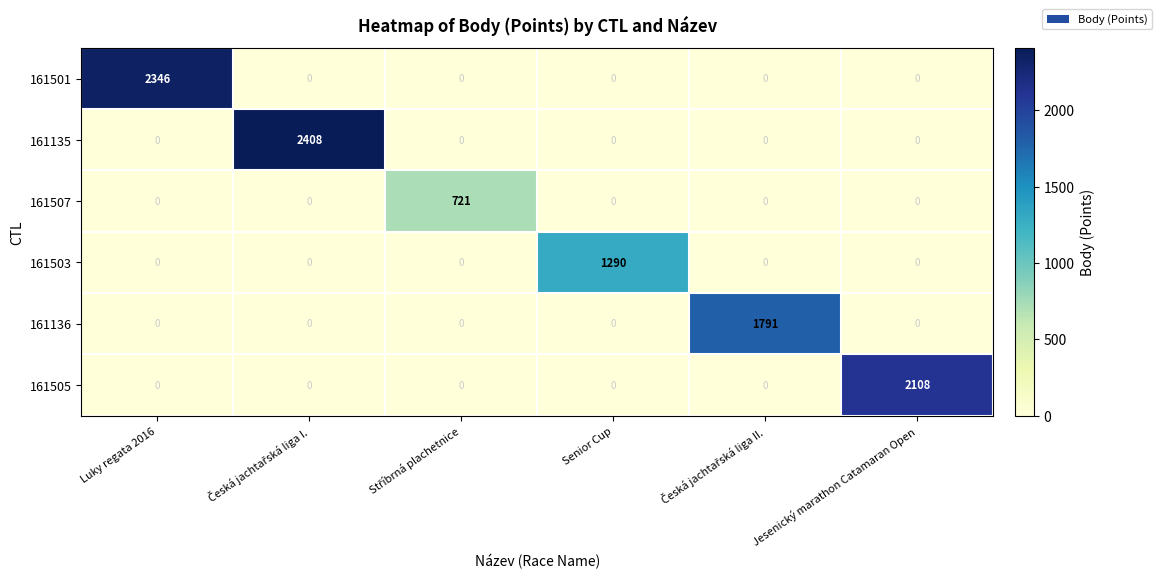

What is the difference between the maximum and second lowest values in the 161501 series?

2346